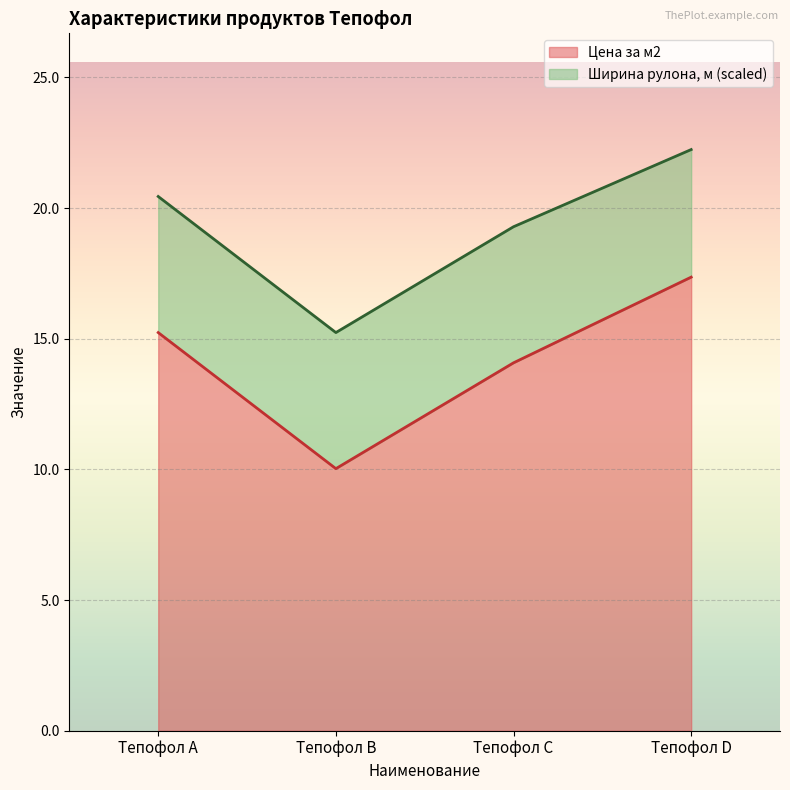

True or false: Цена рулона has more than 1 points higher than both neighbors.

False